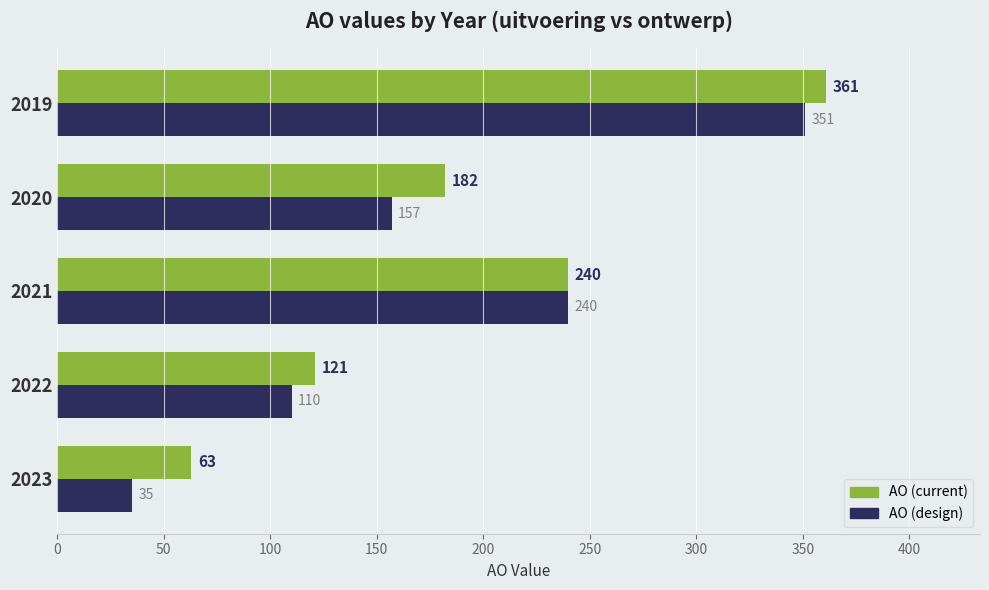

Which series changed the most between 2023 and 2022?

AO (design)